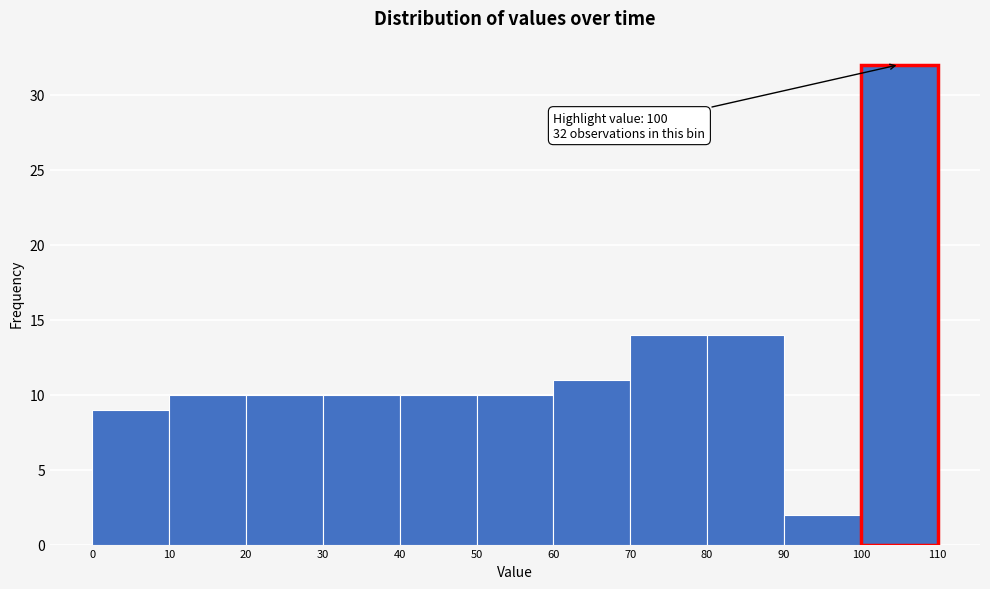

Which range on the x-axis has the tallest bar?

100 to 110